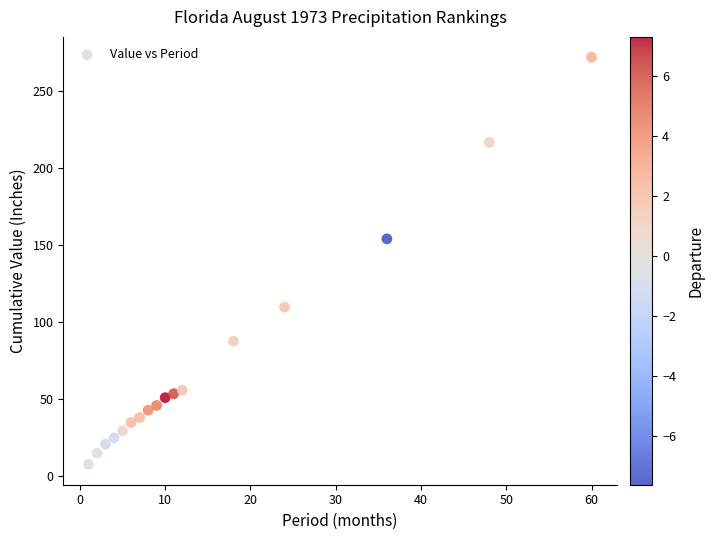

What Y value in the scatter plot is closest to 139?

153.8